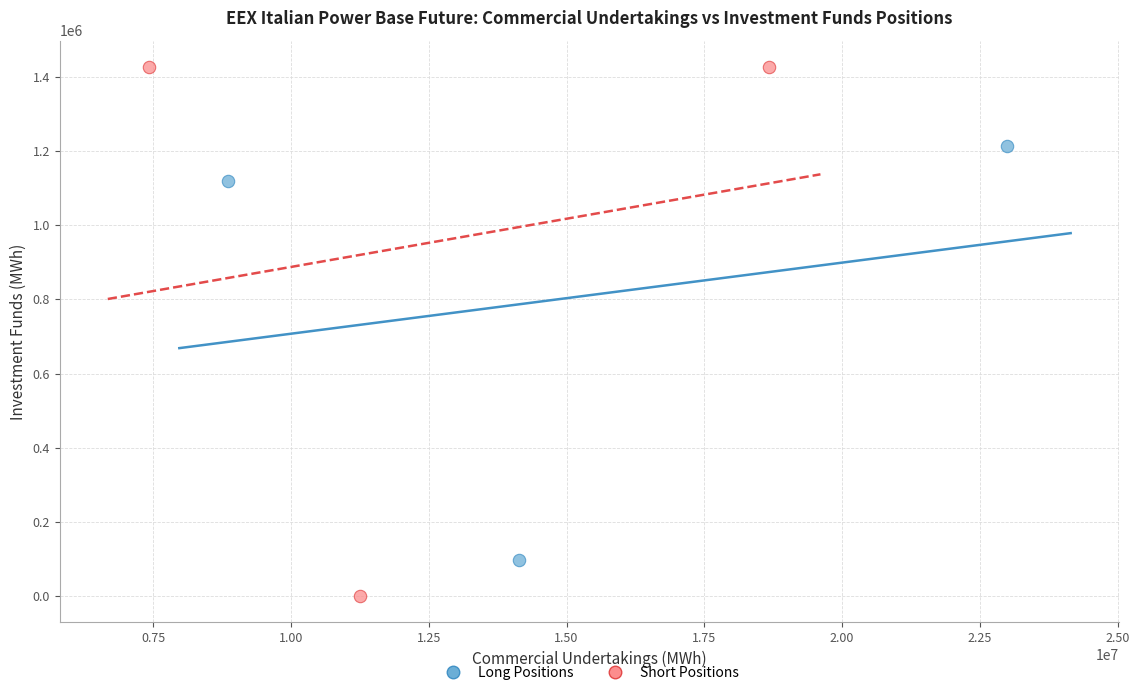

Which series reaches the maximum Y coordinate?

Short Positions